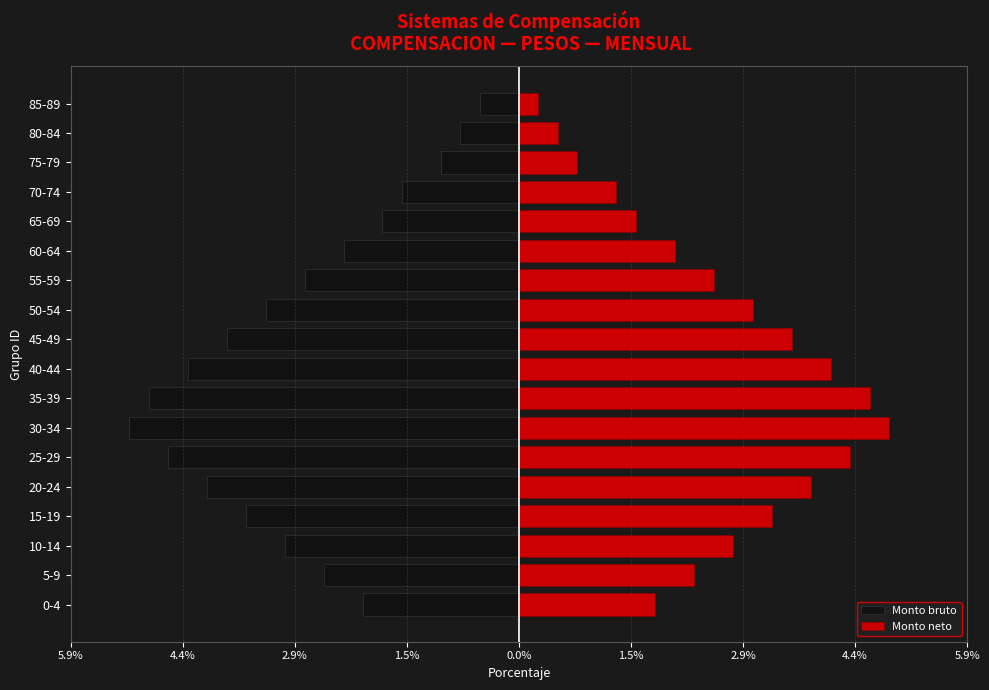

The value of Monto neto at 60-64 is 2.1. True or false?

True